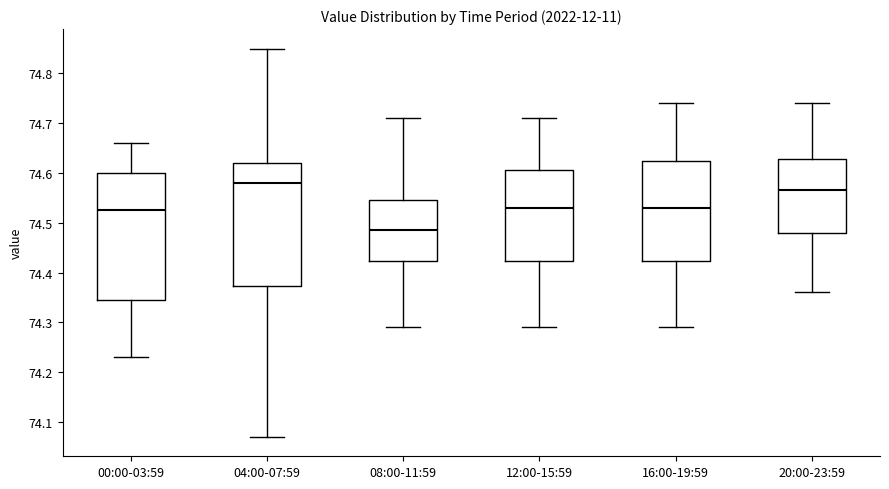

Which box has the highest median line?

04:00-07:59